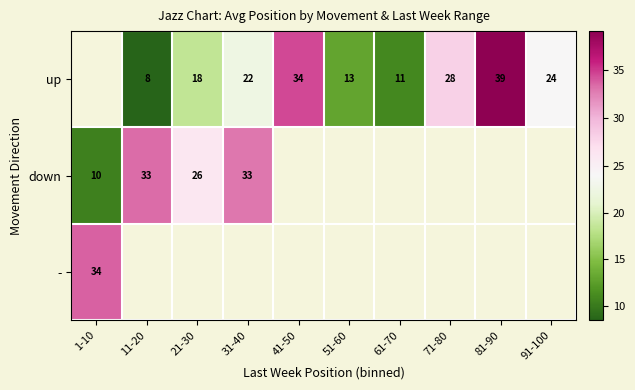

Is it true that - equals 34.0 at 1-10?

True